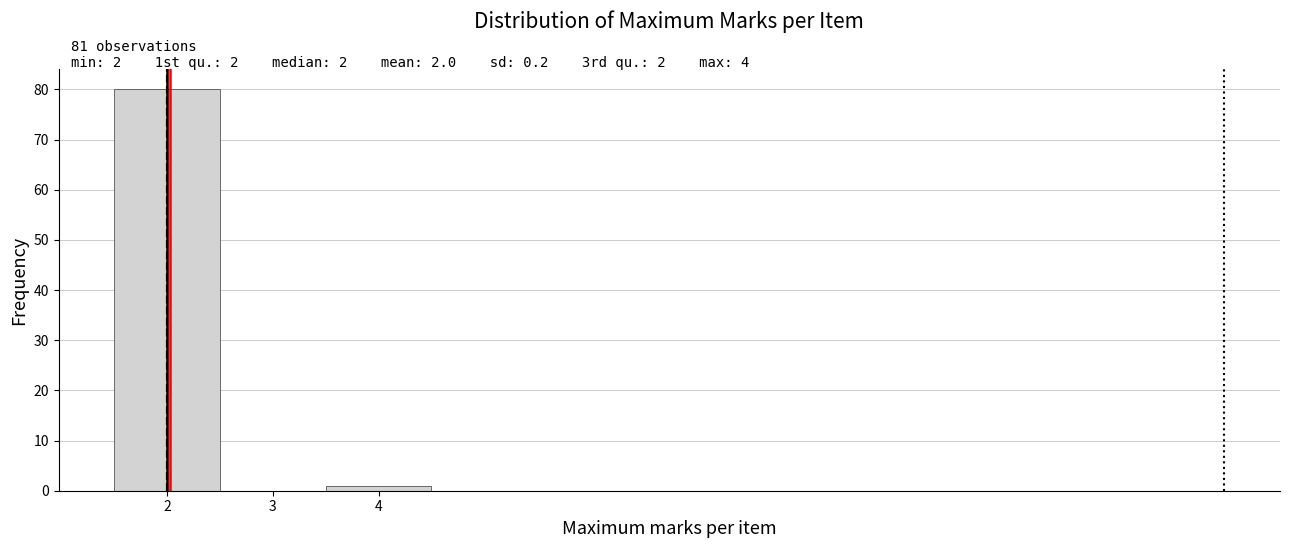

Which range on the x-axis has the tallest bar?

1.5 to 2.5